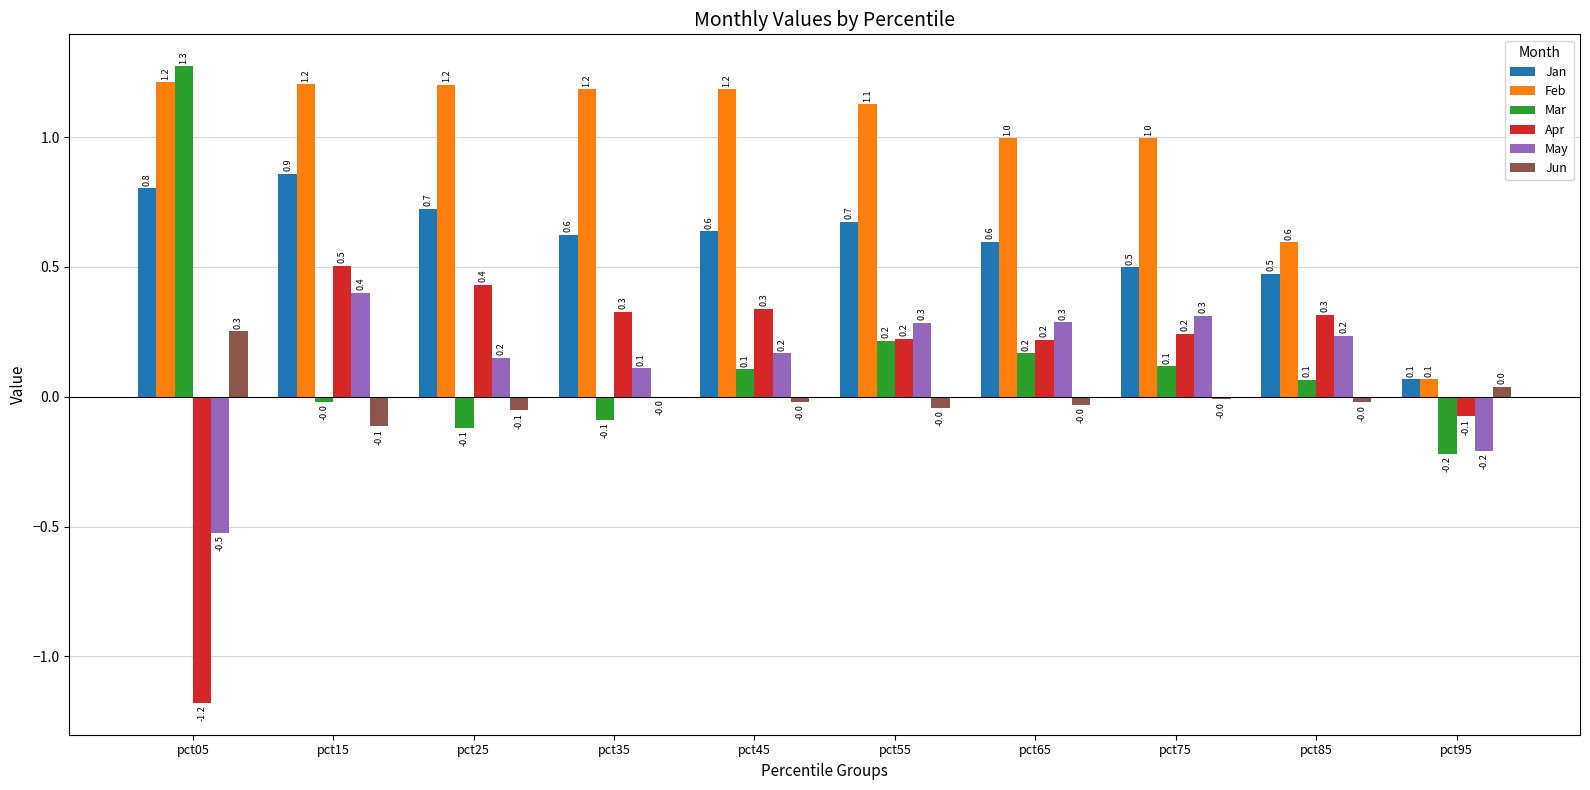

How many groups of bars are there?

10